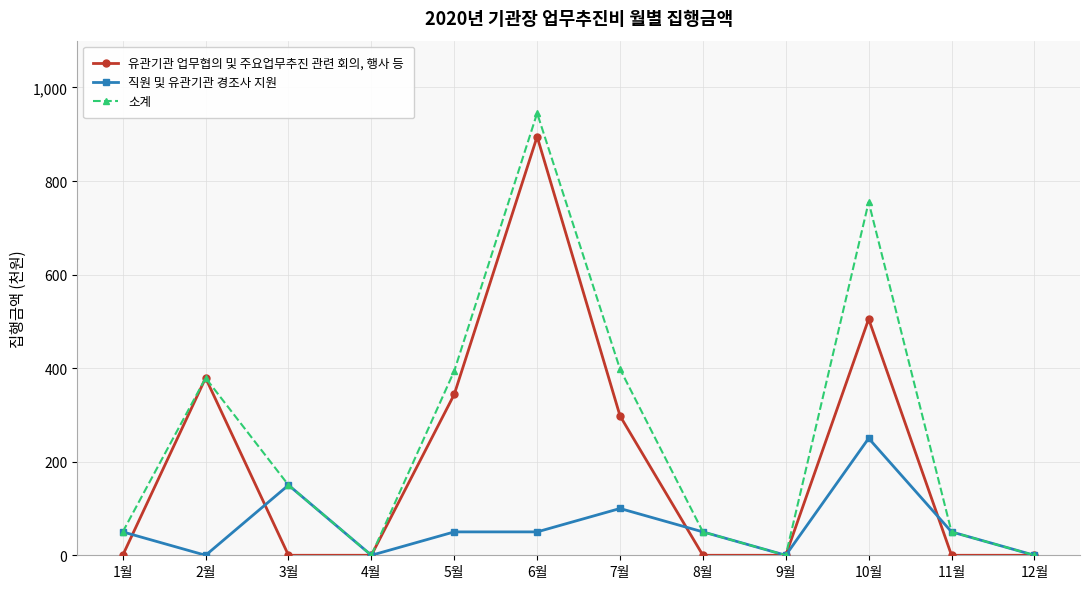

At which category does 소계 reach its first local peak?

2월